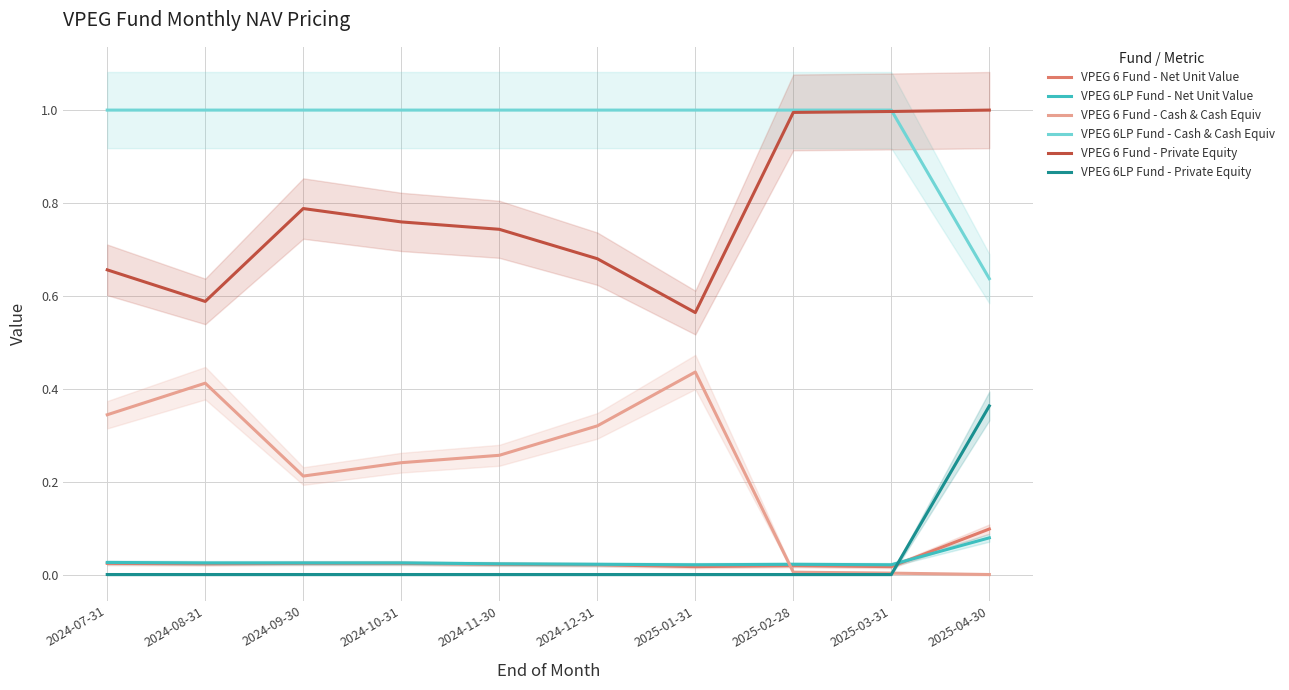

What is the difference between the maximum and minimum values in the VPEG 6LP Fund - Cash & Cash Equiv series?

0.4